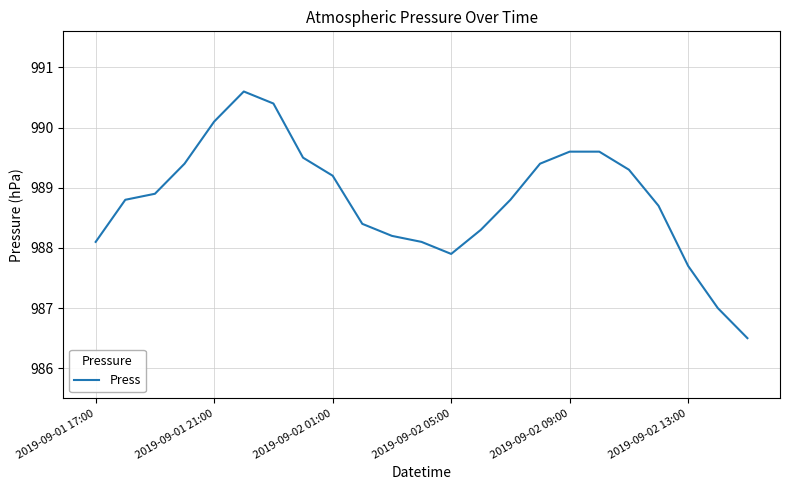

What is the smallest value displayed?

986.5